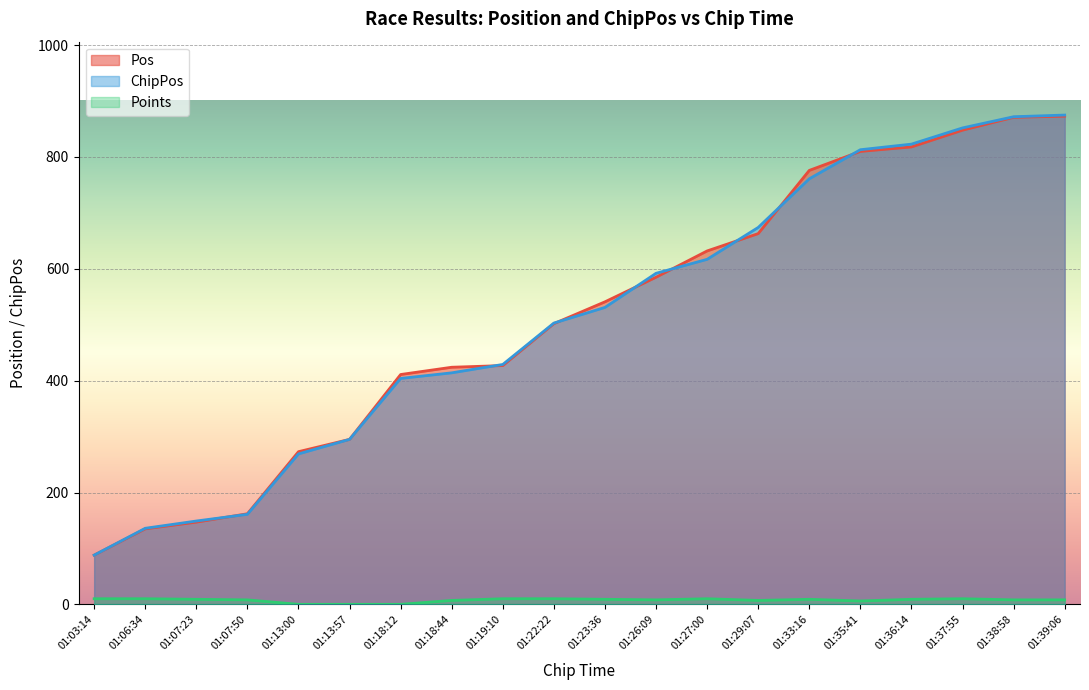

Reading right to left, extract all data points from this chart.

Pos: 873	871	848	818	810	776	663	632	585	541	502	427	424	411	295	273	162	147	135	88
ChipPos: 875	872	852	823	813	761	674	617	592	531	503	429	414	404	295	269	161	149	136	88
Points: 8	8	10	9	6	9	7	10	8	9	10	10	7	0	0	0	8	9	10	10